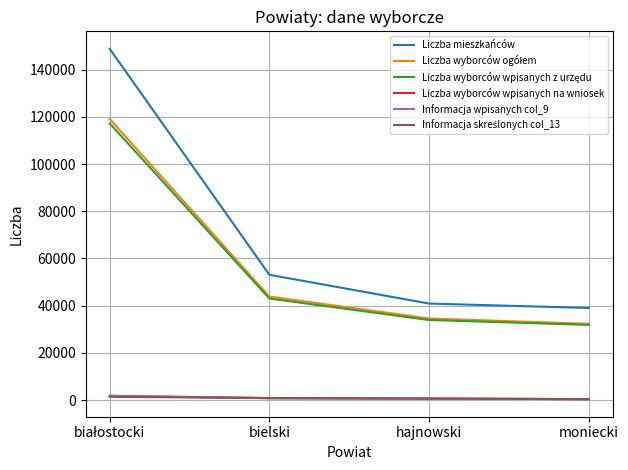

Which series has the largest total across all categories?

Liczba mieszkańców